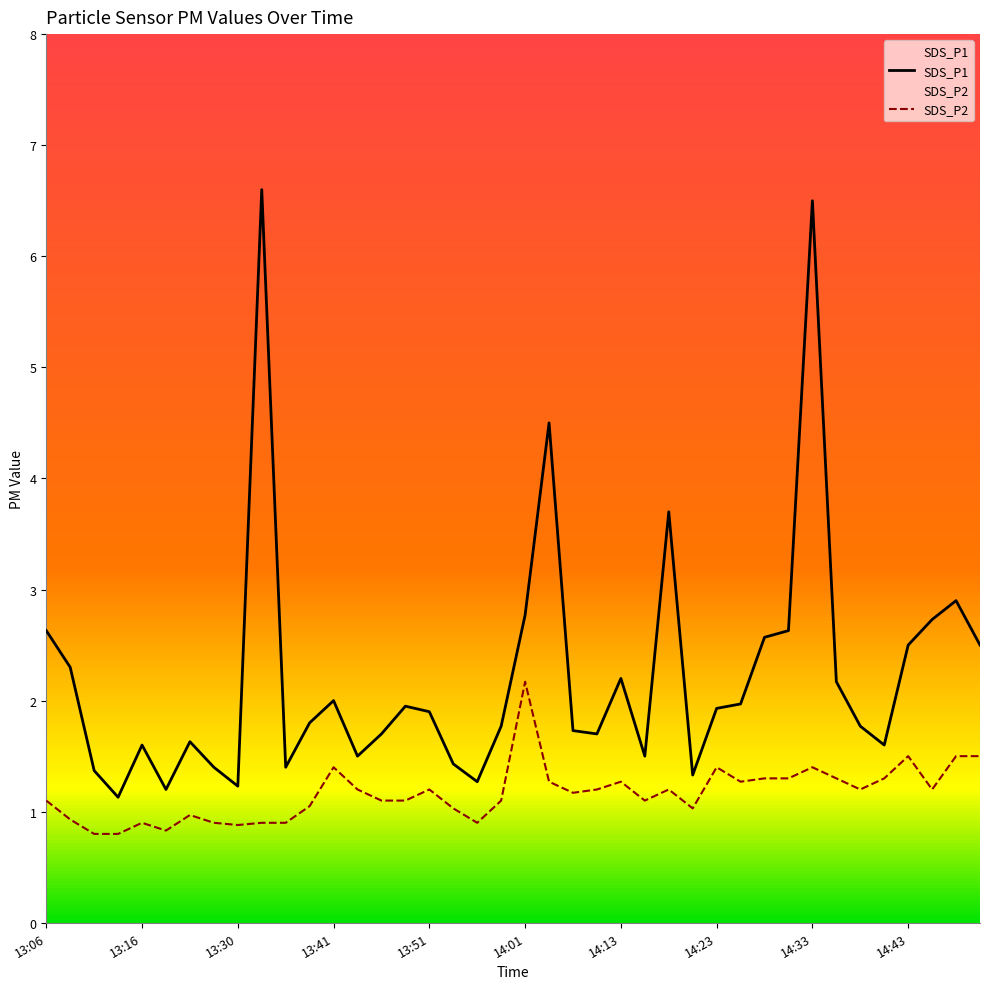

Which series changed the most between 14:03 and 14:36?

SDS_P1